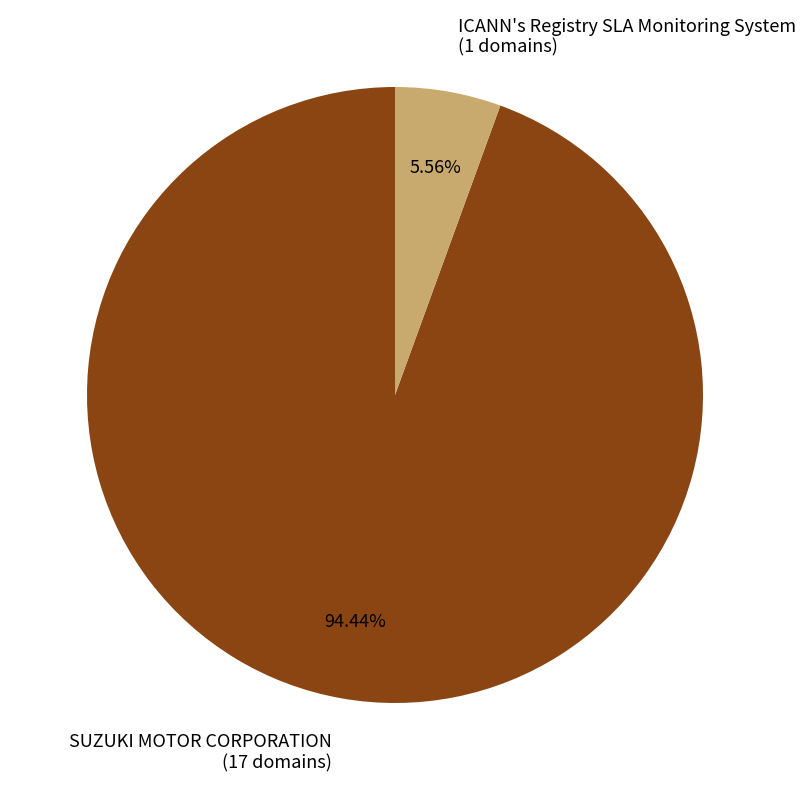

Which has a higher value, SUZUKI MOTOR CORPORATION or ICANN's Registry SLA Monitoring System?

SUZUKI MOTOR CORPORATION